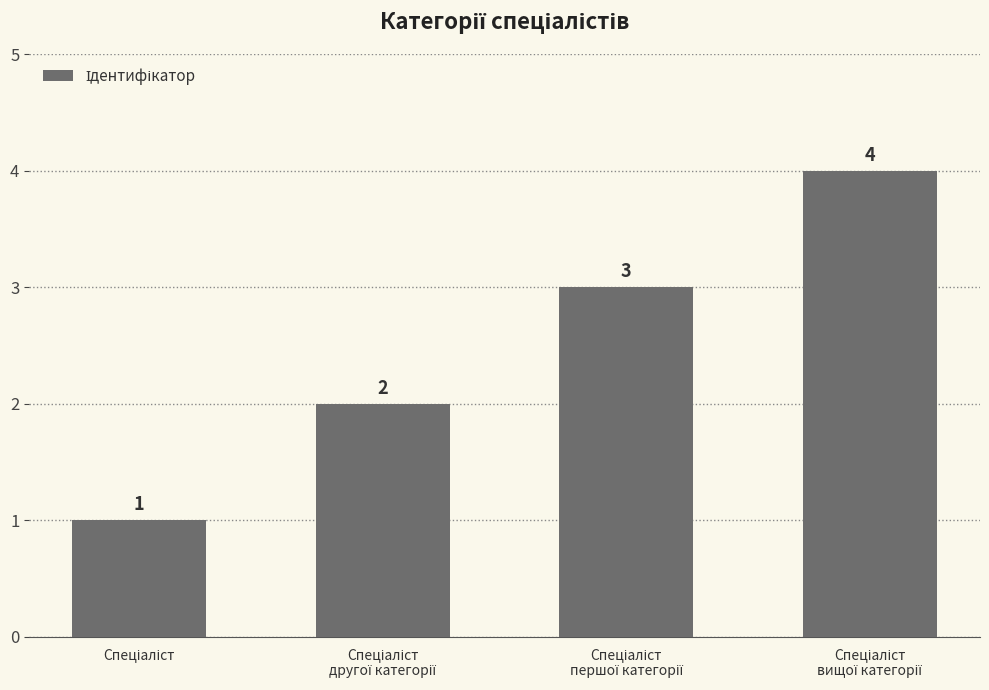

What is the difference between the maximum and minimum values?

3